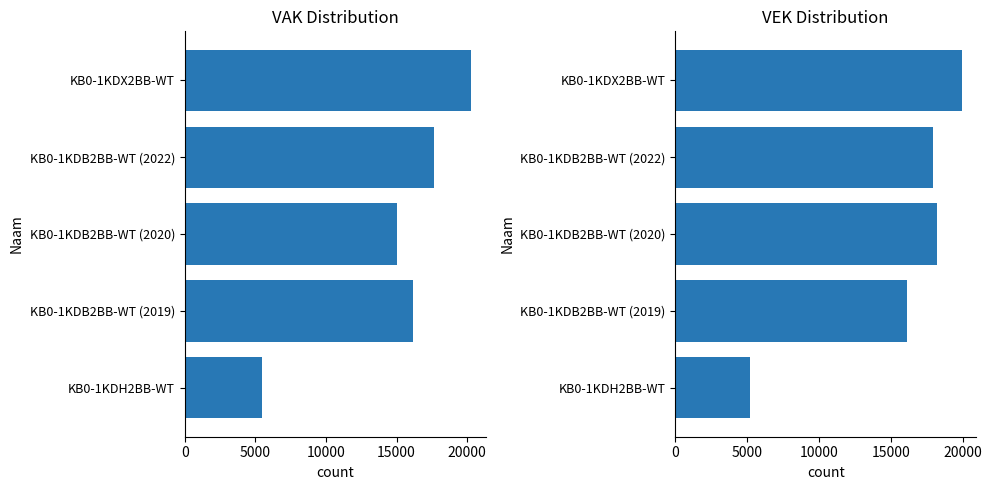

Reading left to right, list all the values displayed in this chart.

VAK: 20289	17678	15046	16157	5500
VEK: 19925	17913	18226	16115	5200